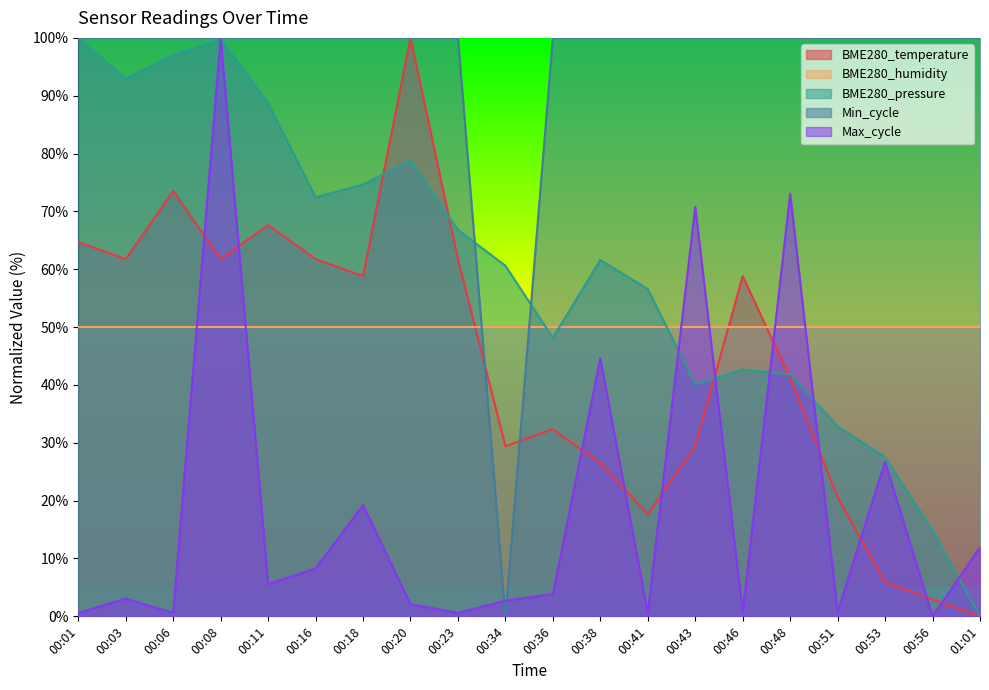

Rank the series at 00:46 from highest to lowest value.

Min_cycle, BME280_temperature, BME280_humidity, BME280_pressure, Max_cycle